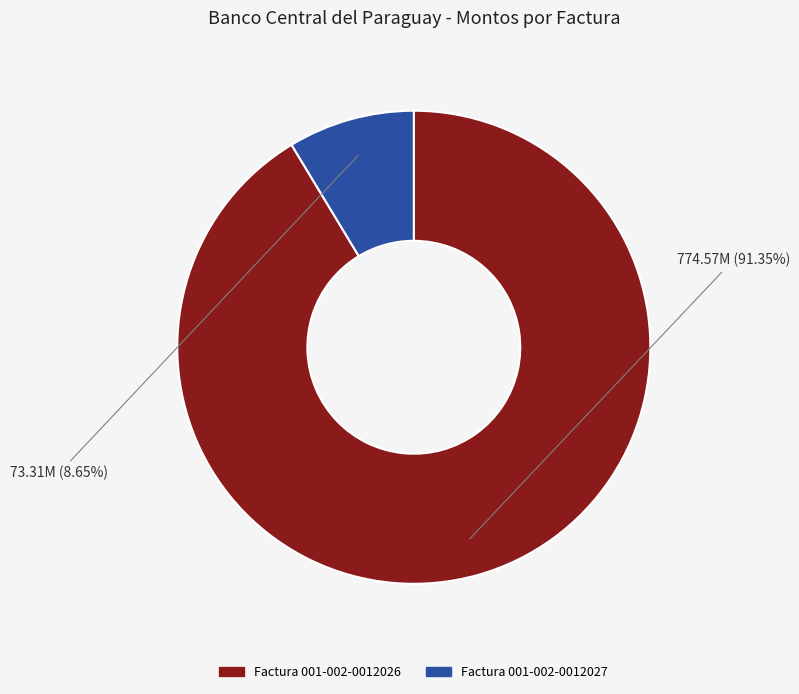

Combined, do Factura 001-002-0012026 and Factura 001-002-0012027 account for over 50%?

Yes